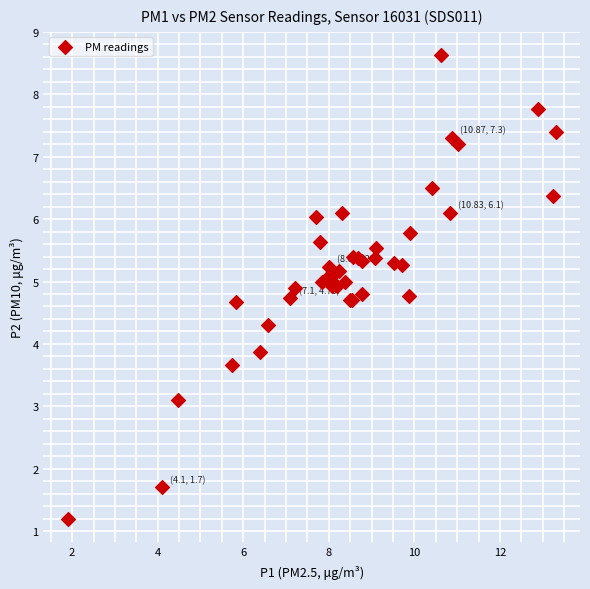

What Y value in the scatter plot is closest to 4?

3.9